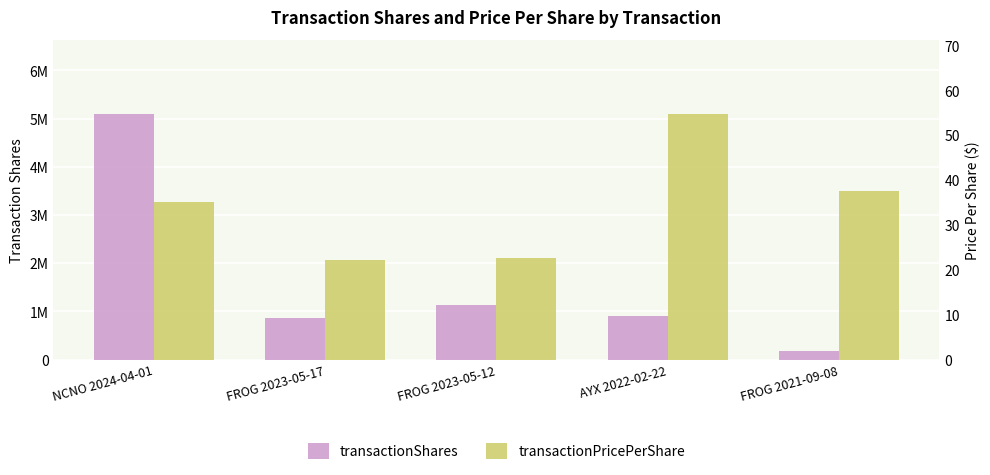

What is the highest value of the transactionPricePerShare series?

54.8